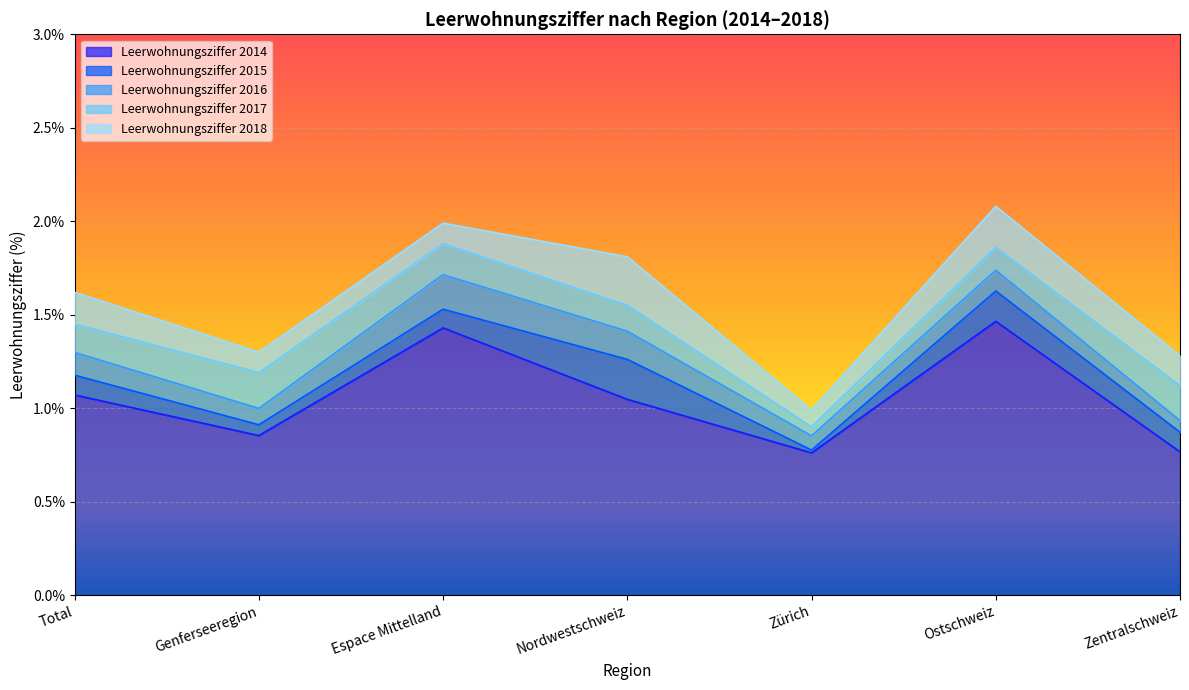

Between Genferseeregion and Nordwestschweiz, which series saw the biggest shift?

Leerwohnungsziffer 2018